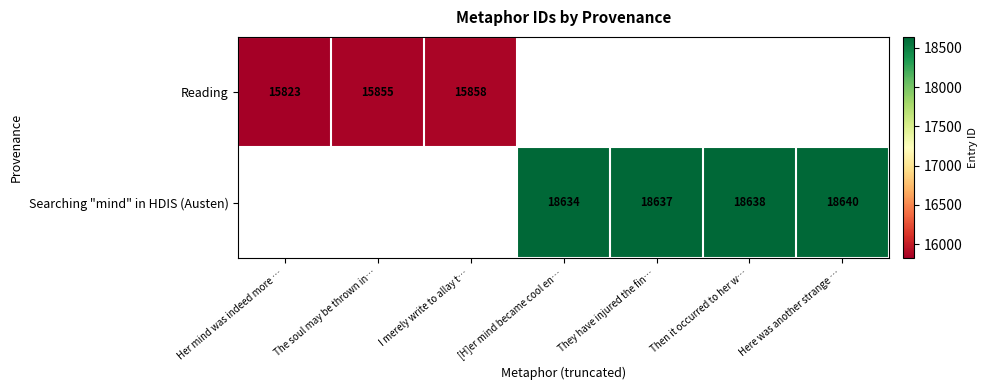

True or false: Searching "mind" in HDIS (Austen) has a value of 18637 at They have injured the fin….

True